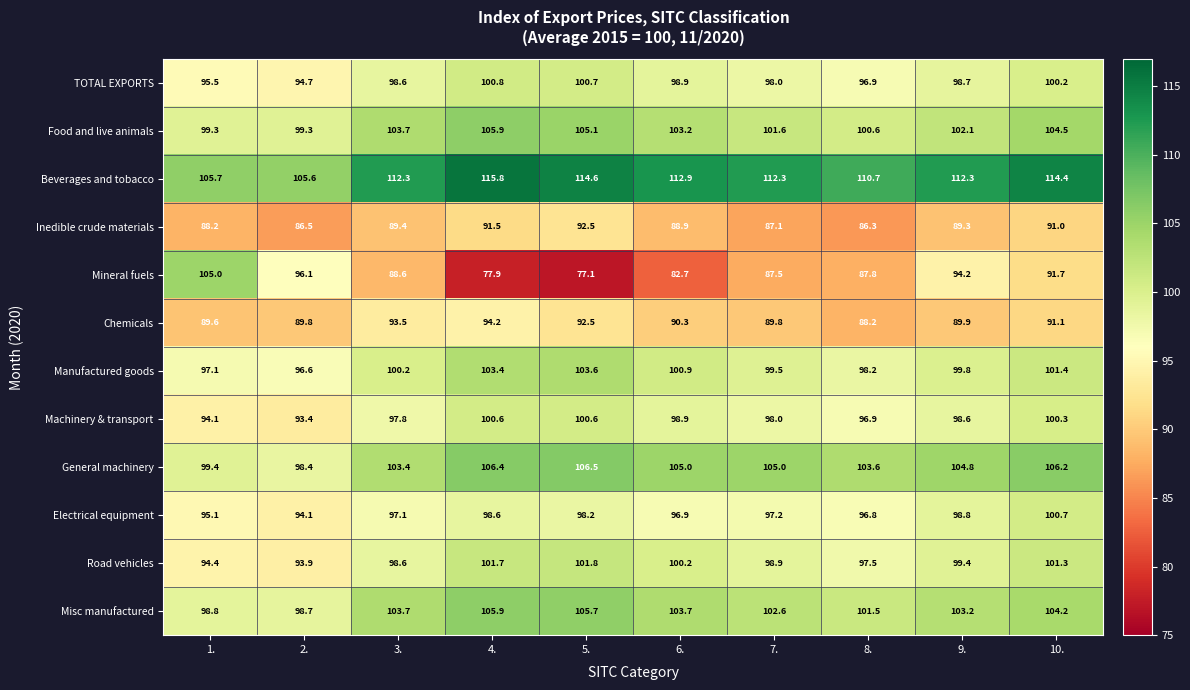

Is the value of Mineral fuels at 6. greater than the value of Manufactured goods at 10.?

No